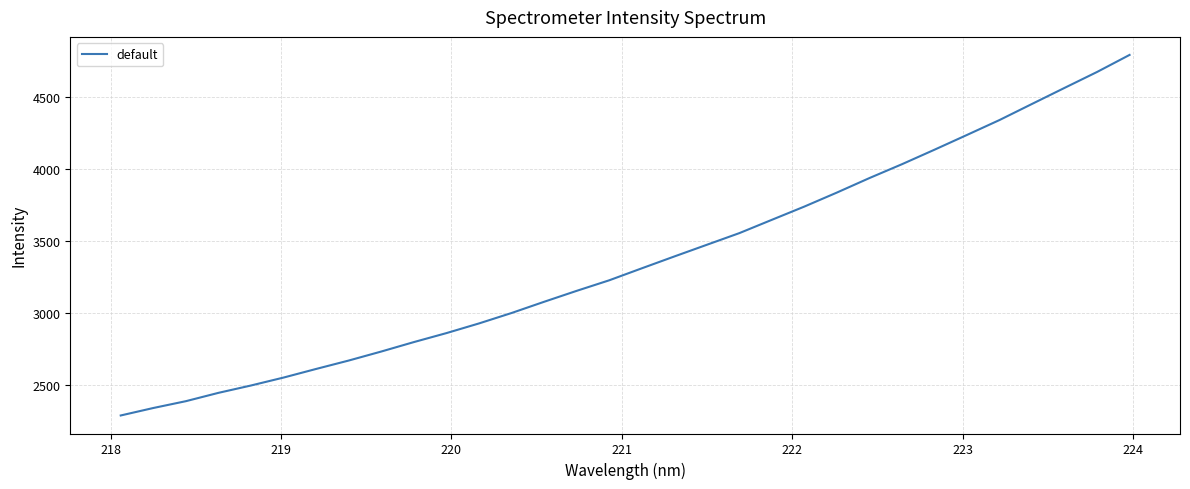

What is the maximum value shown in the chart?

4792.3